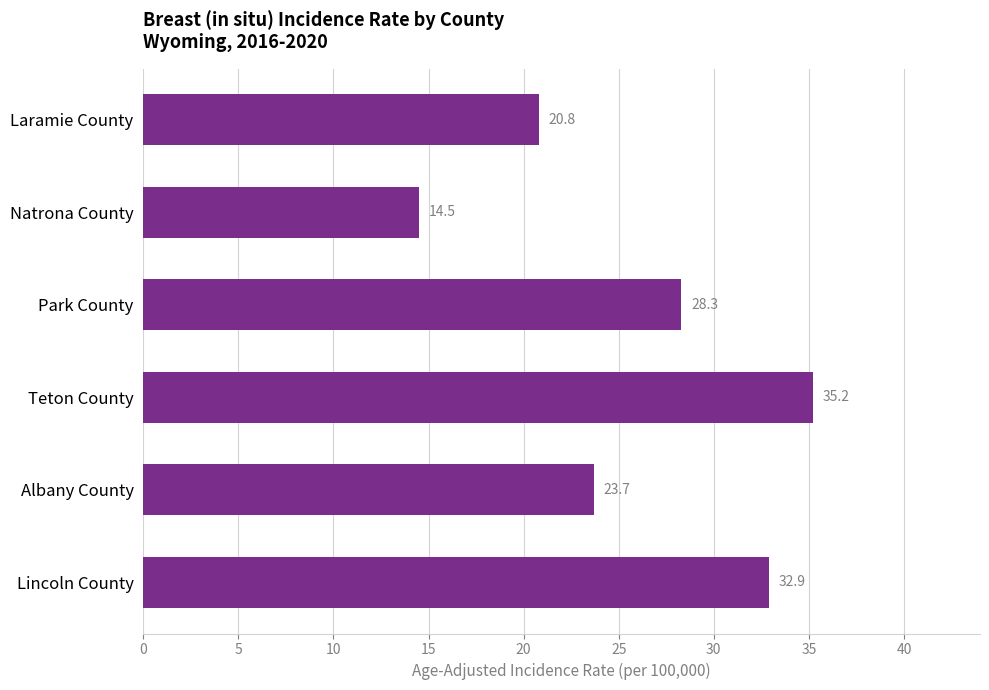

Rank the categories by value from lowest to highest.

Natrona County, Laramie County, Albany County, Park County, Lincoln County, Teton County